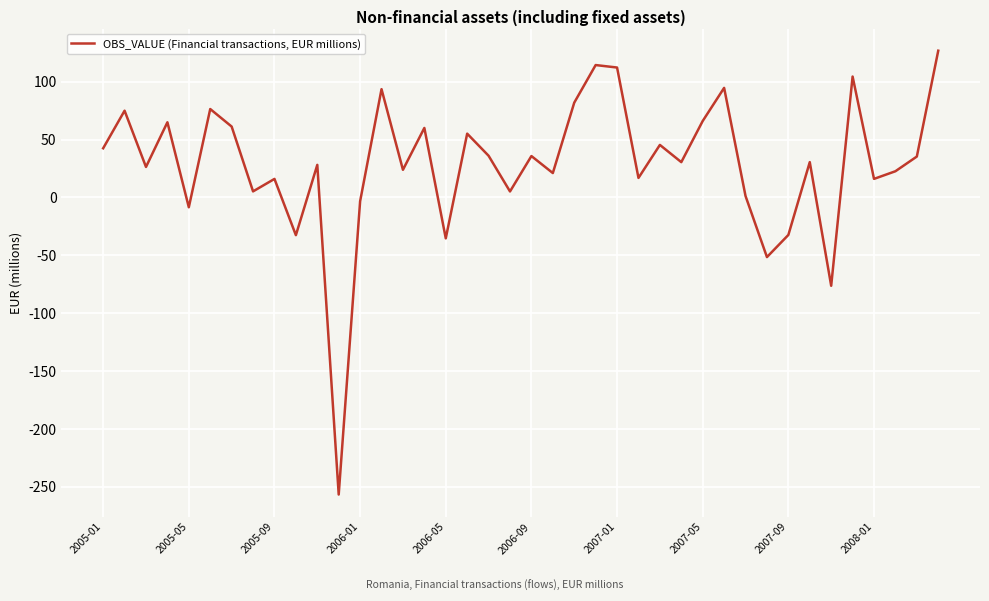

Count the number of values greater than 30.

21